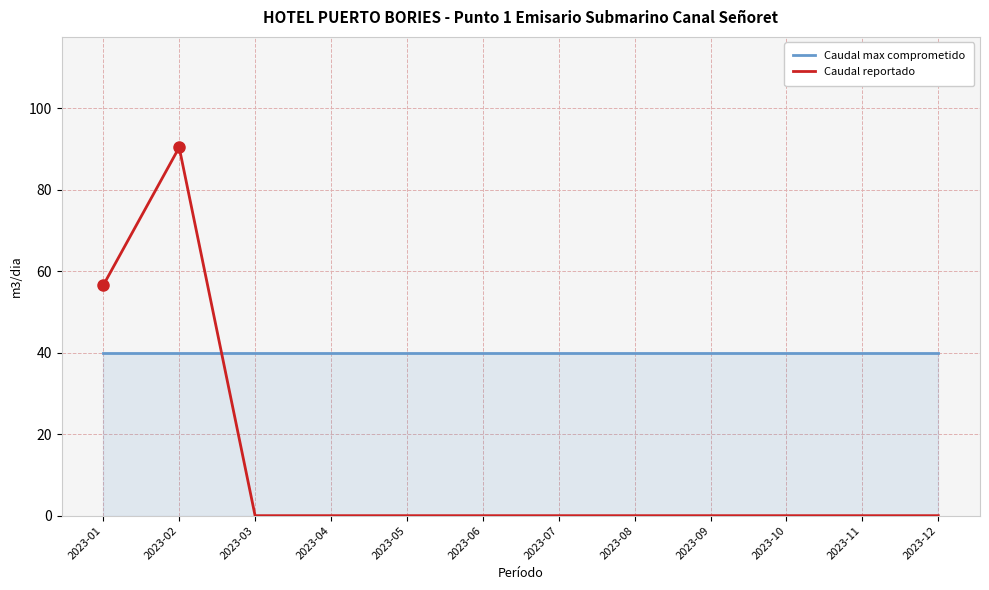

Where is Caudal reportado nearest to the value 45?

2023-01